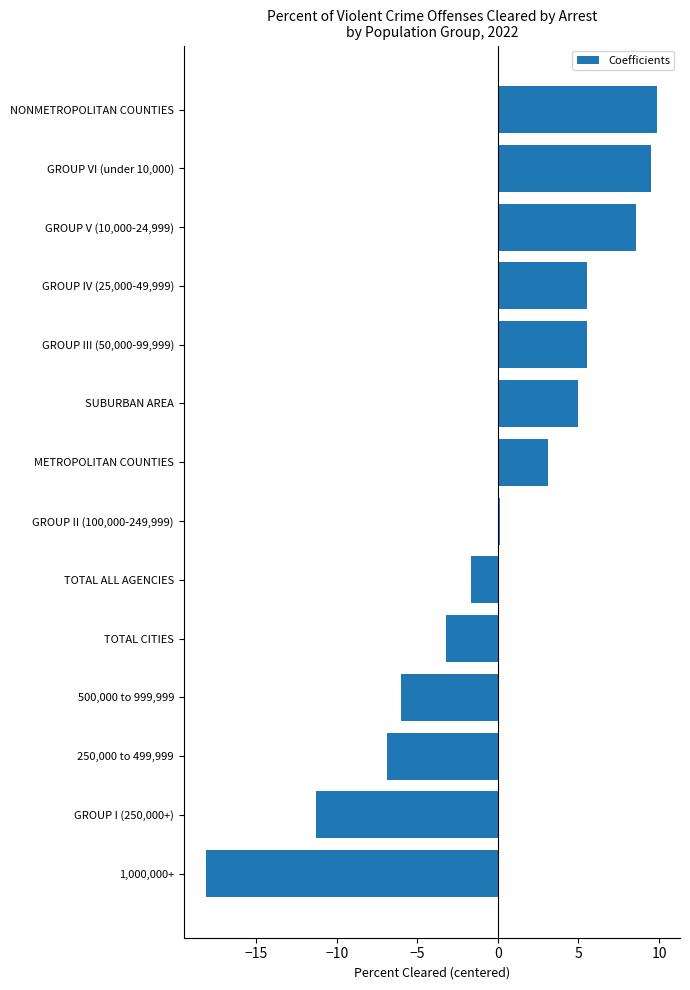

Where is the data nearest to the value -4?

TOTAL CITIES